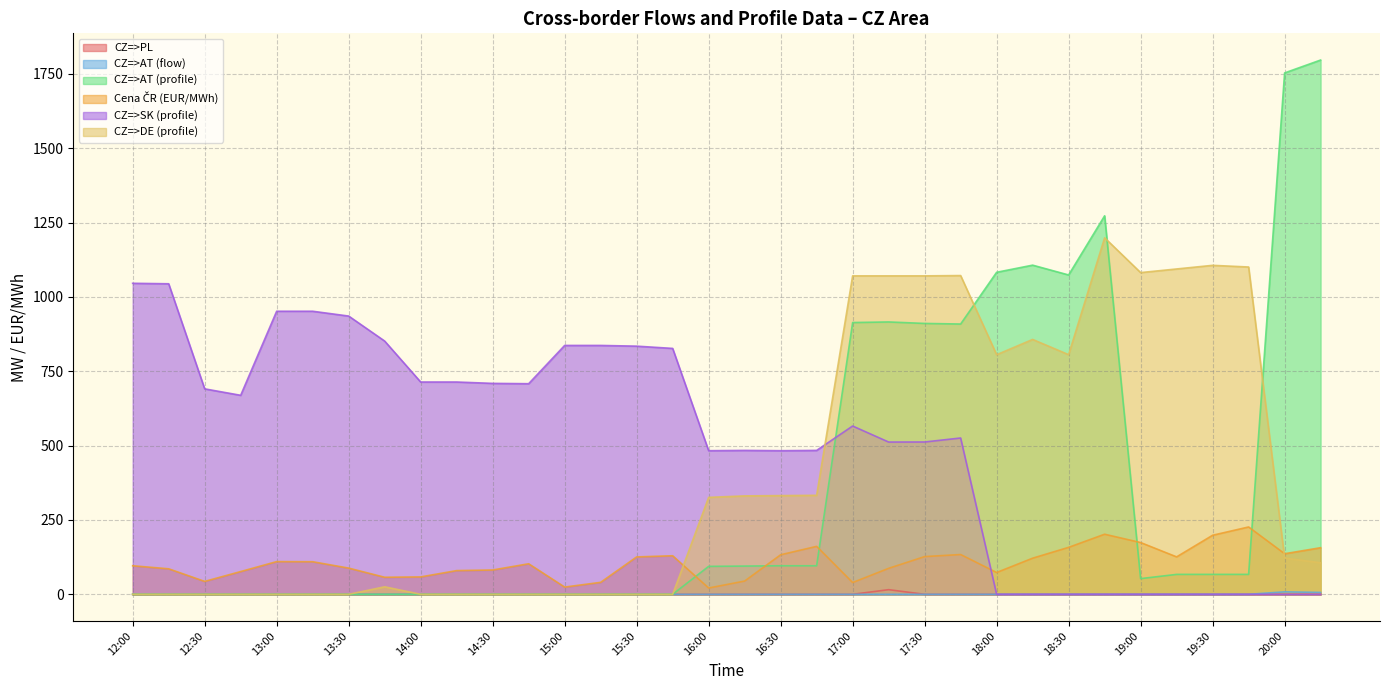

In CZ=>SK (profile), how many points are lower than both neighbors (excluding endpoints)?

5